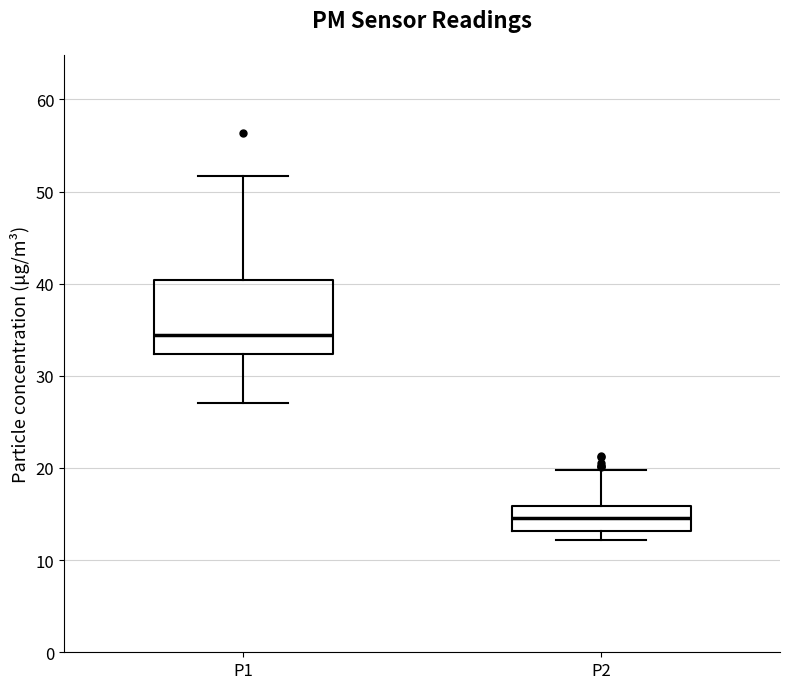

Which box's median line is the highest?

P1